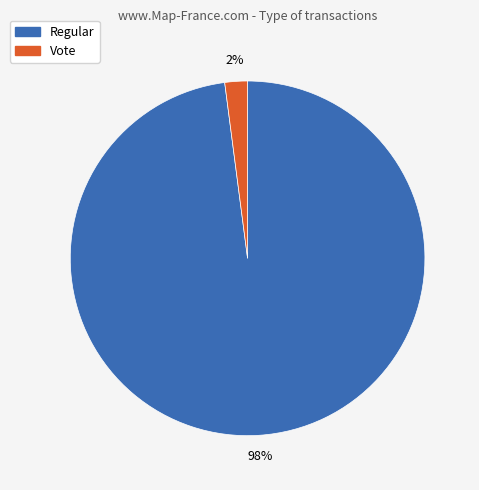

How many slices are in this pie chart?

2